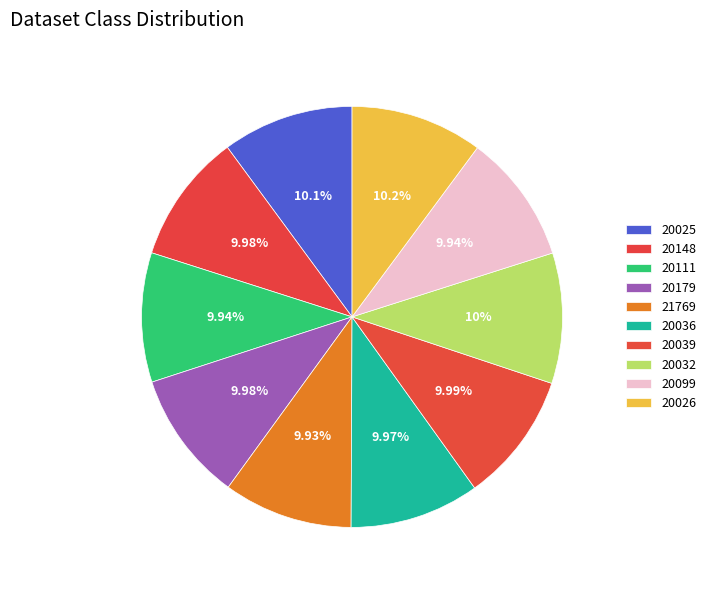

How many slices are in this pie chart?

10